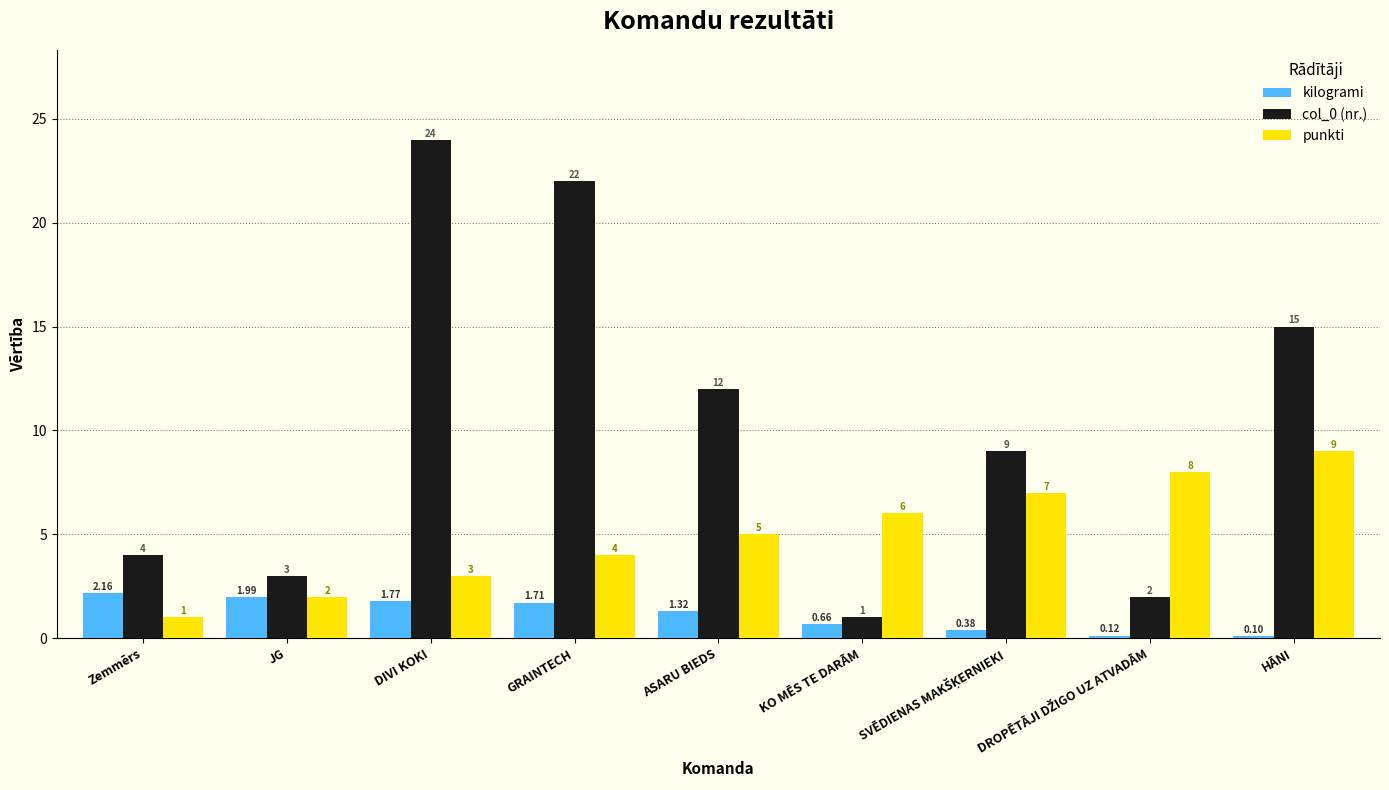

Which series has the largest range (max minus min)?

col_0 (nr.)